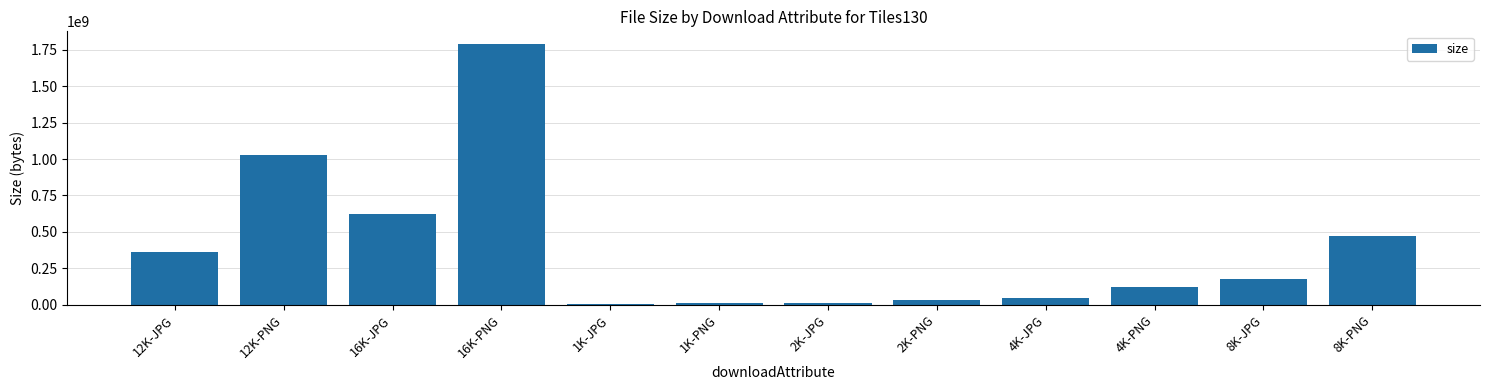

The value at 16K-JPG is 623221883. True or false?

True